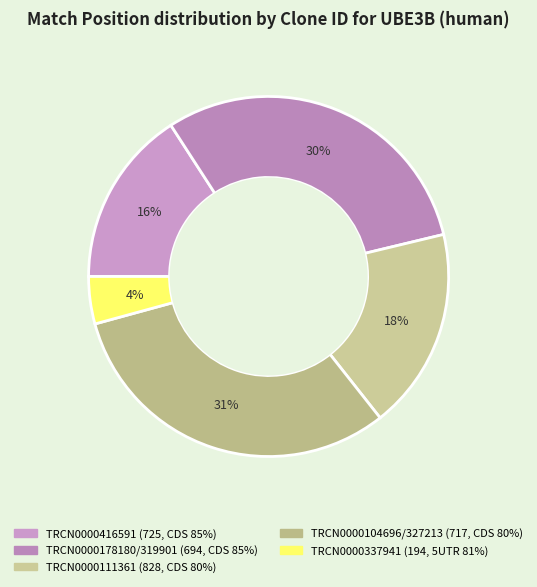

To the nearest percent, what is the difference between the largest and smallest slice percentages?

27%